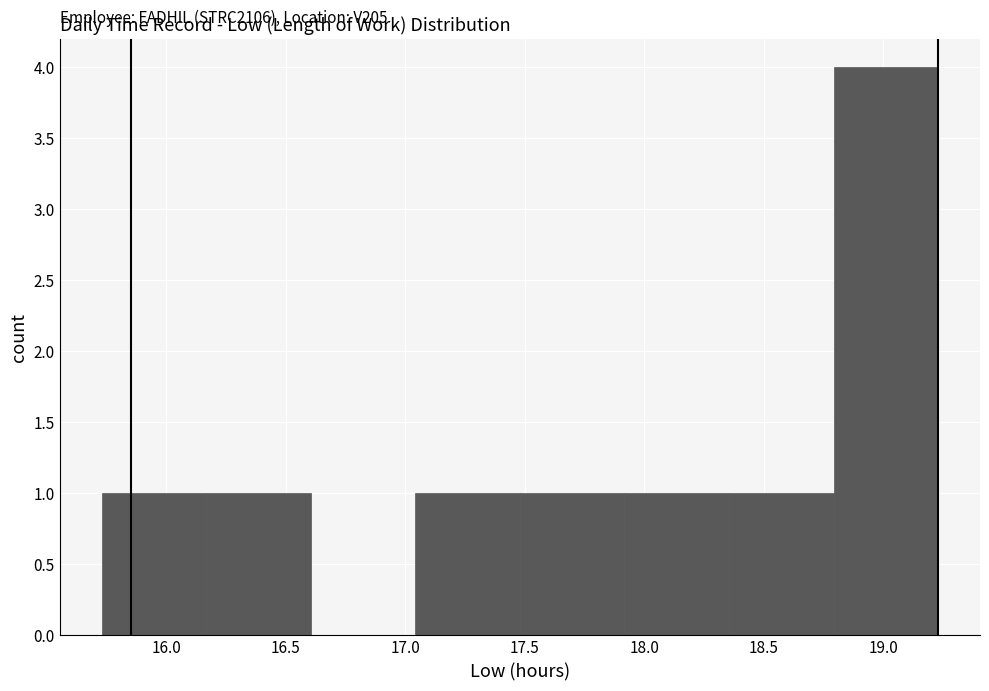

Over which range of the x-axis is the bar tallest?

18.80 to 19.25